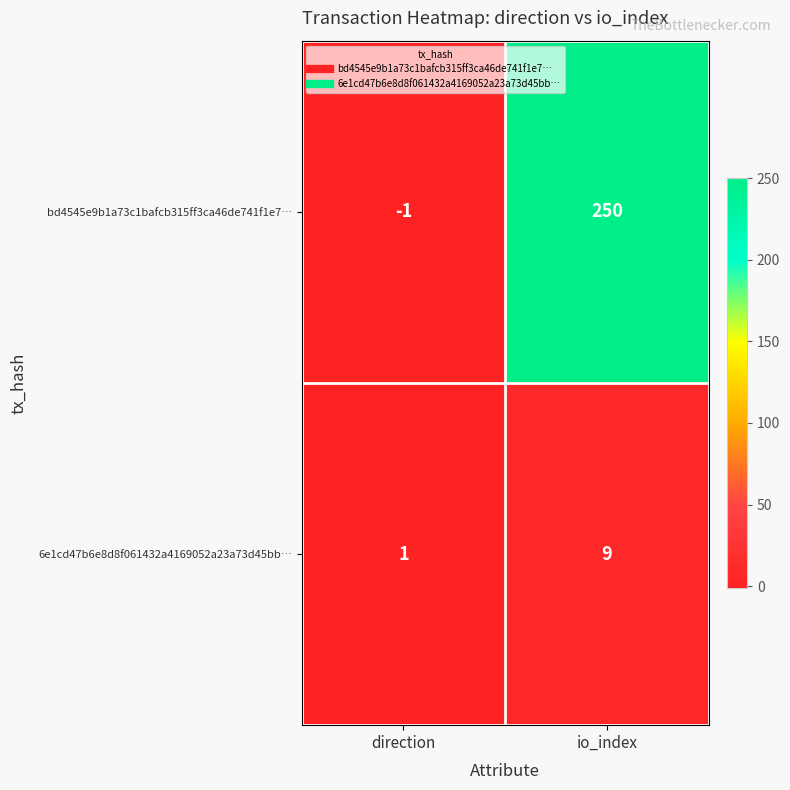

Rank the series by their average value, from lowest to highest.

6e1cd47b6e8d8f061432a4169052a23a73d45bb…, bd4545e9b1a73c1bafcb315ff3ca46de741f1e7…